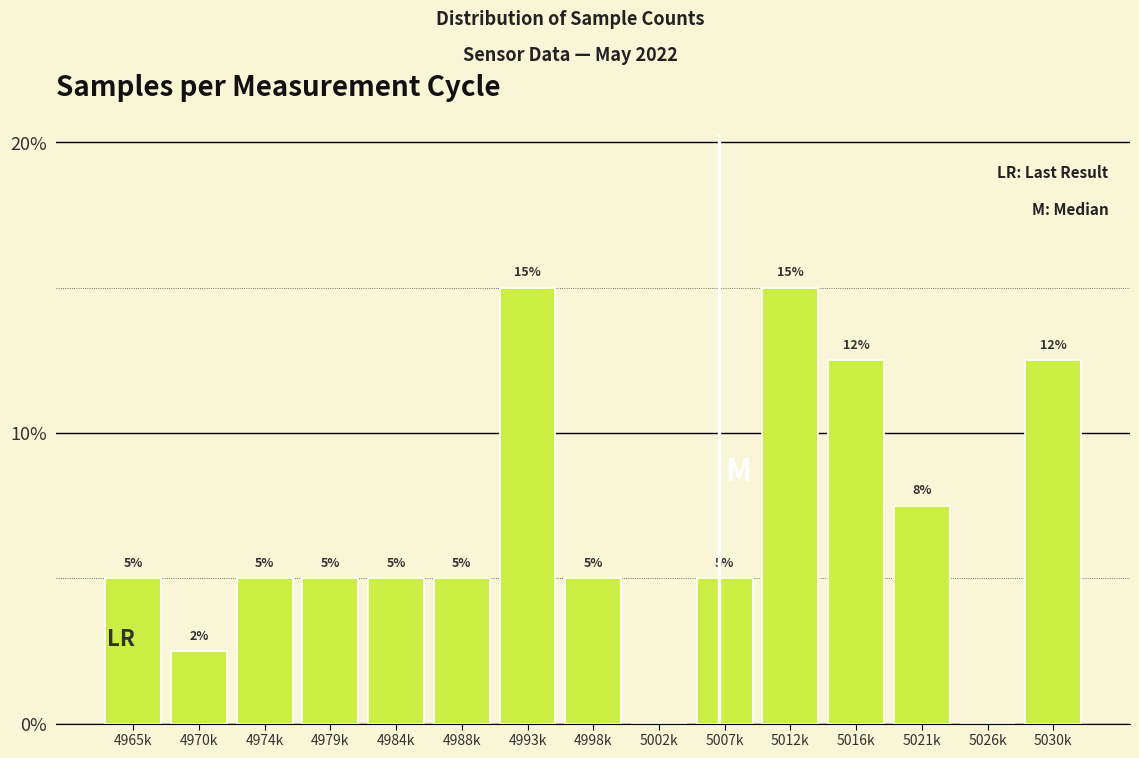

What is the sum of the values at 4993k and 5002k?

15.0